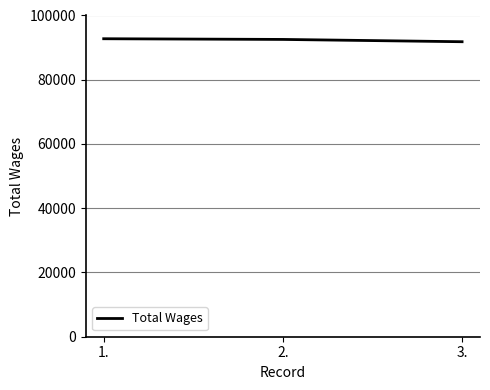

What is the sum of all values?

277148